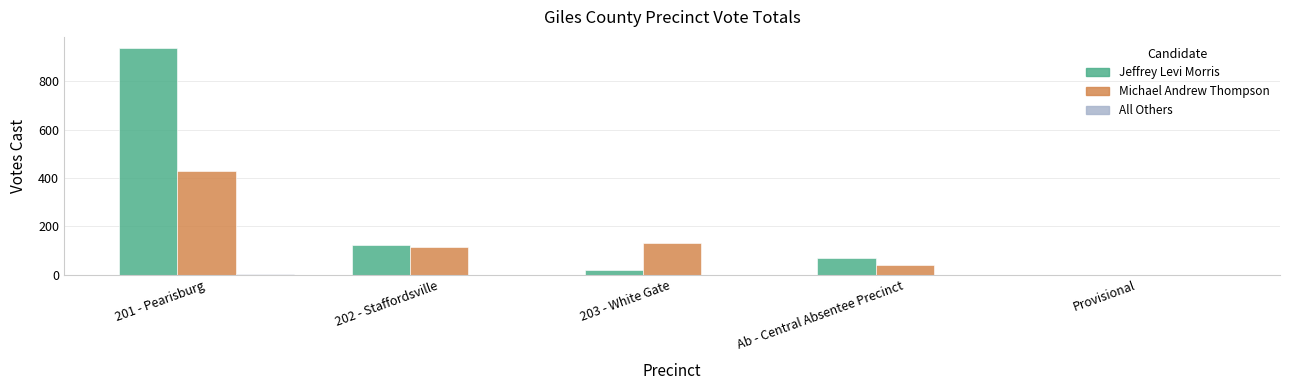

Which series changed the most between 201 - Pearisburg and Ab - Central Absentee Precinct?

Jeffrey Levi Morris